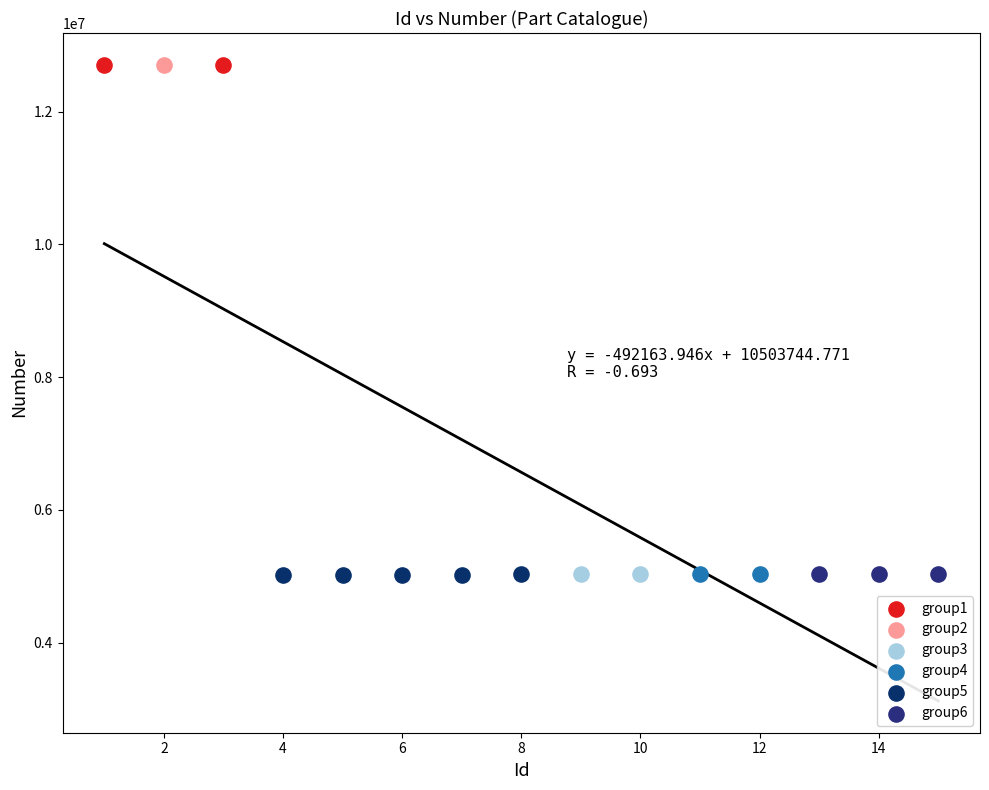

What are all the series names shown in the legend?

group1, group2, group3, group4, group5, group6